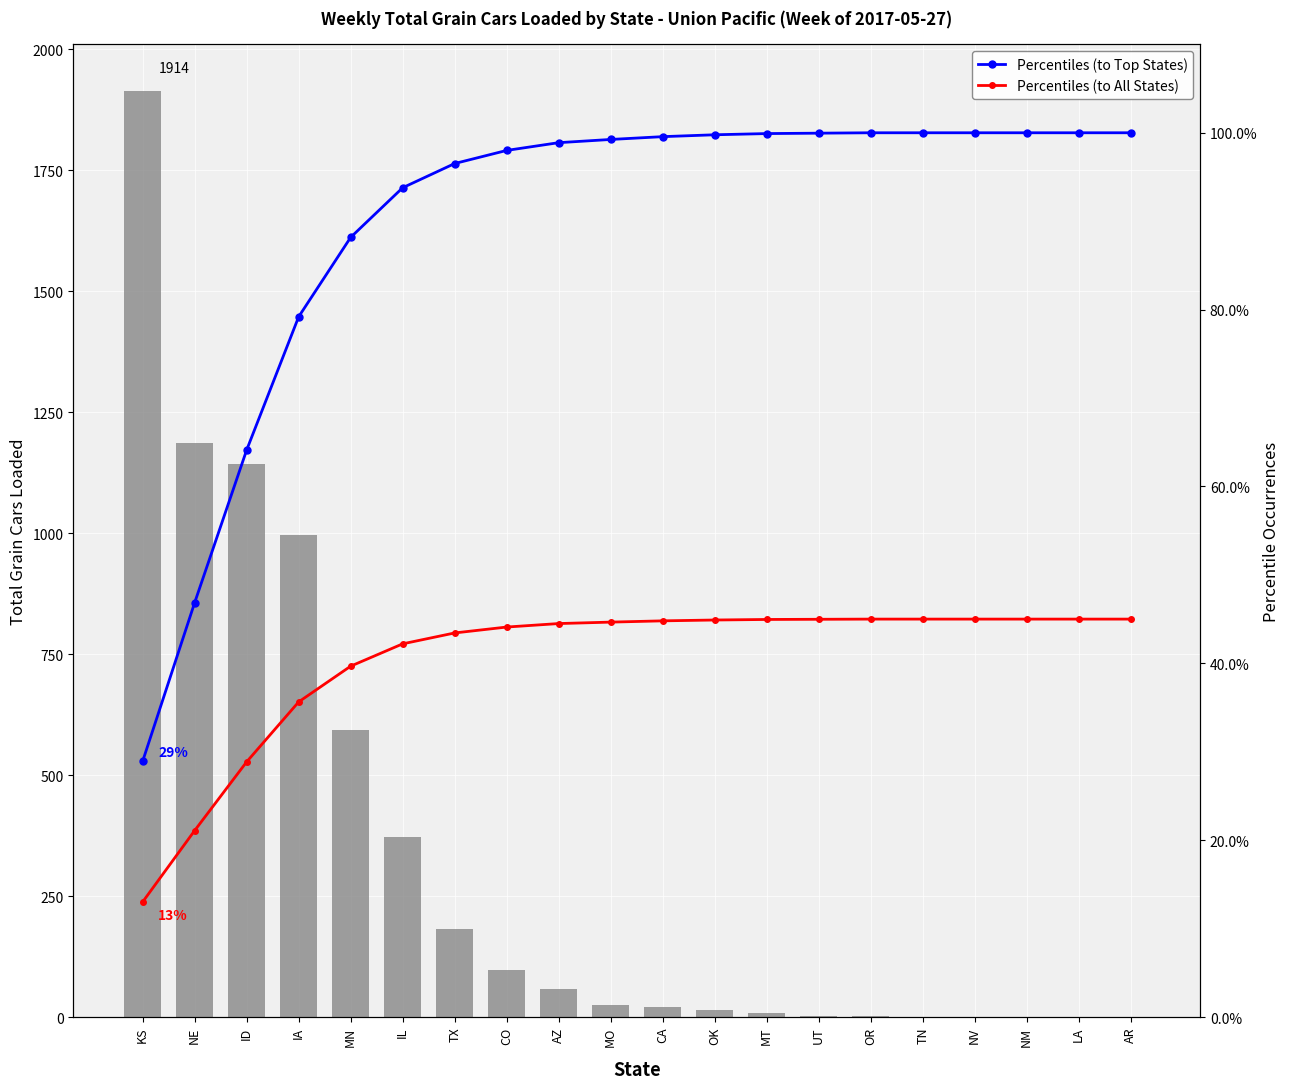

Where does the Percentiles (to Top 20 Keywords) series first go above 99?

MO